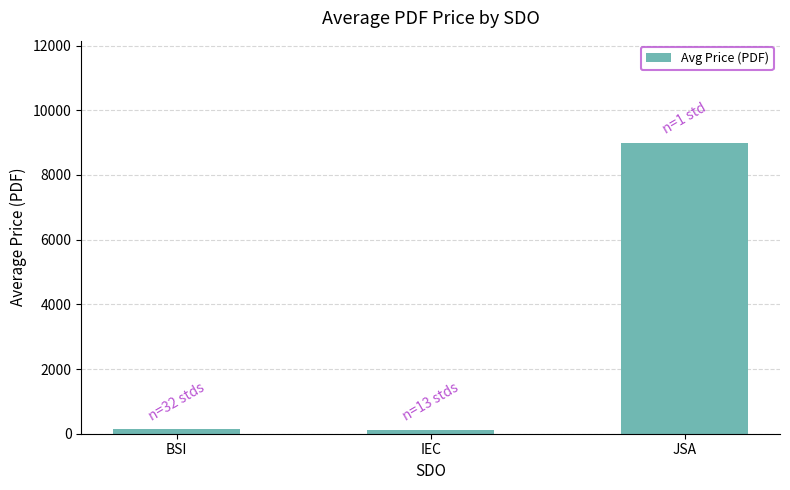

What position from the left is IEC?

2